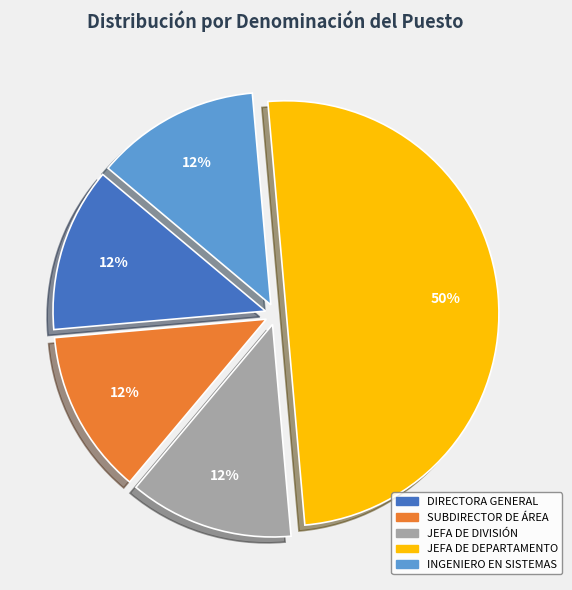

To the nearest percent, what is the average slice percentage?

20%